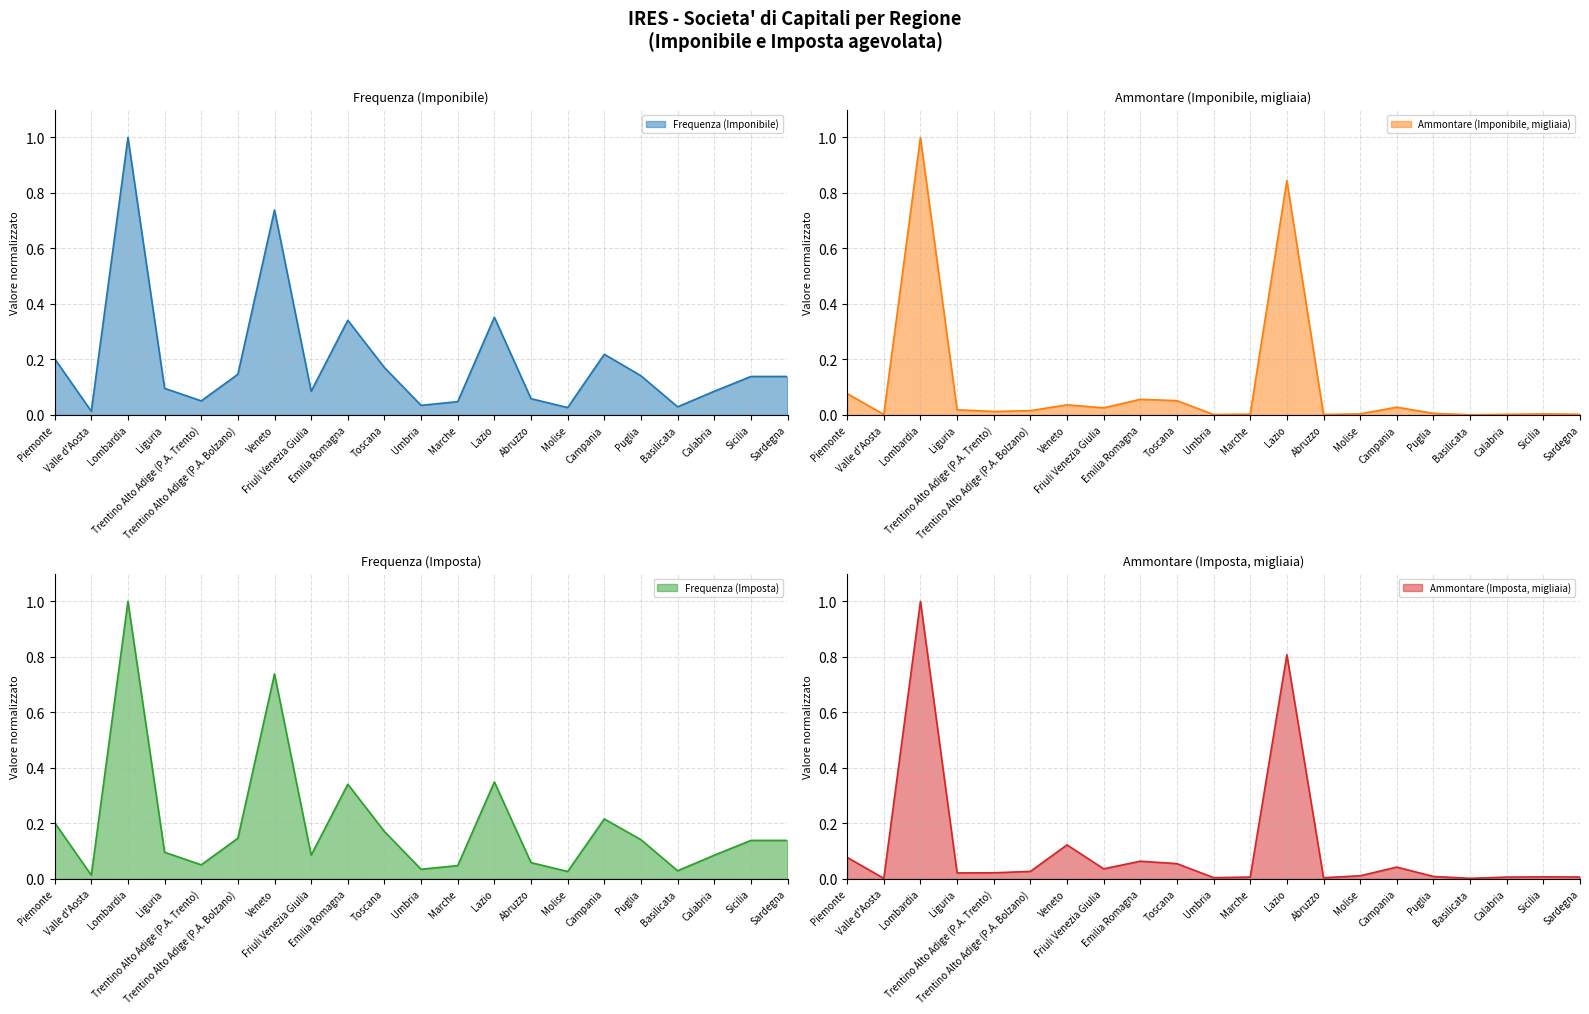

Rank the categories by Ammontare (Imposta, migliaia) value from highest to lowest.

Lombardia, Lazio, Veneto, Piemonte, Emilia Romagna, Toscana, Campania, Friuli Venezia Giulia, Trentino Alto Adige (P.A. Bolzano), Trentino Alto Adige (P.A. Trento), Liguria, Molise, Puglia, Sicilia, Sardegna, Marche, Calabria, Umbria, Abruzzo, Basilicata, Valle d'Aosta